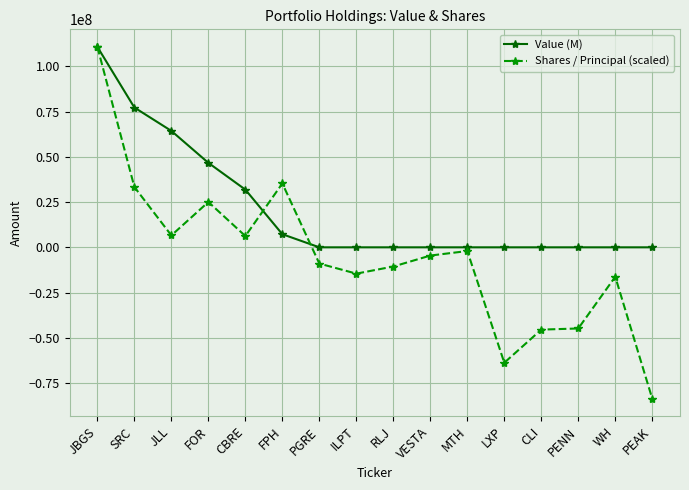

True or false: Shares / Principal (scaled) and Value (M) intersect in this chart.

True